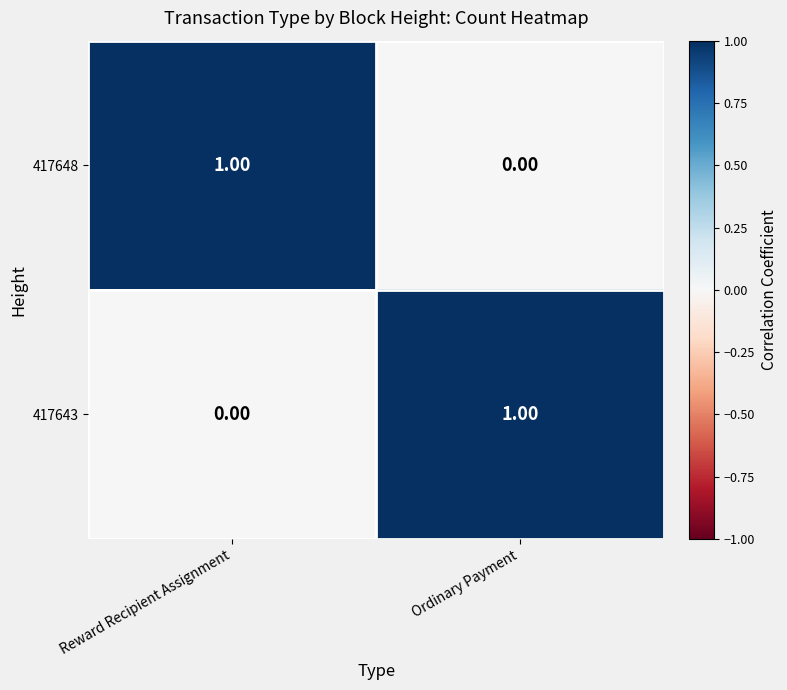

List the labels in order of 417643 value, largest first.

Ordinary Payment, Reward Recipient Assignment